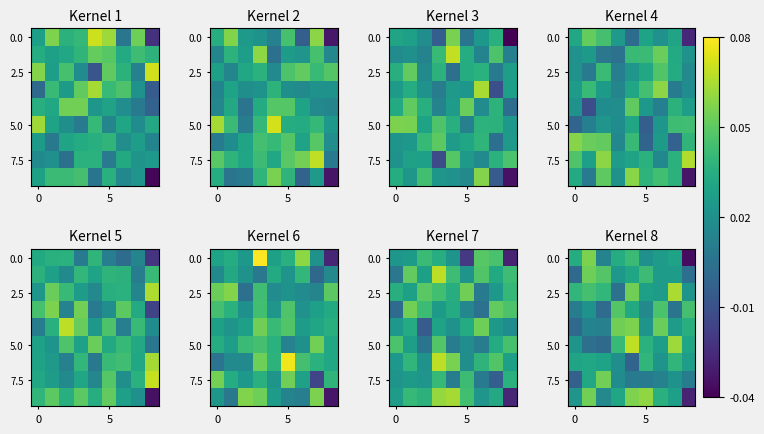

The value of 7.5 at 0 is -0.0. True or false?

False